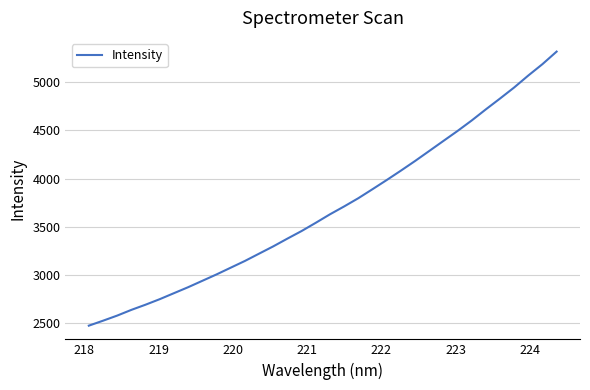

What is the maximum value shown in the chart?

5318.8